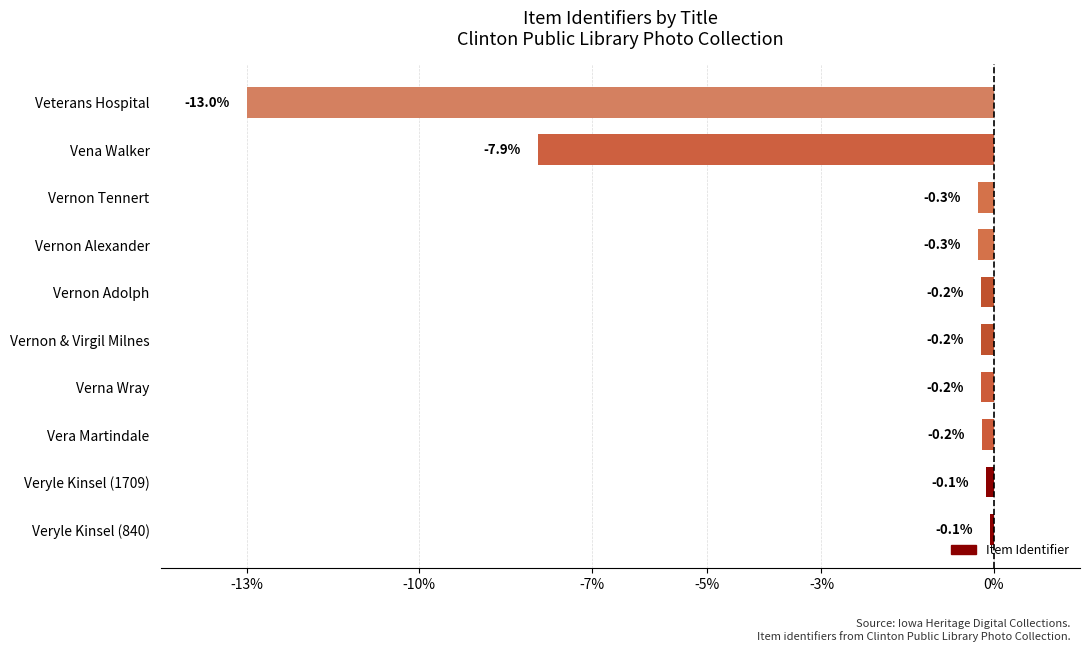

At which label is the value closest to -6?

Vena Walker